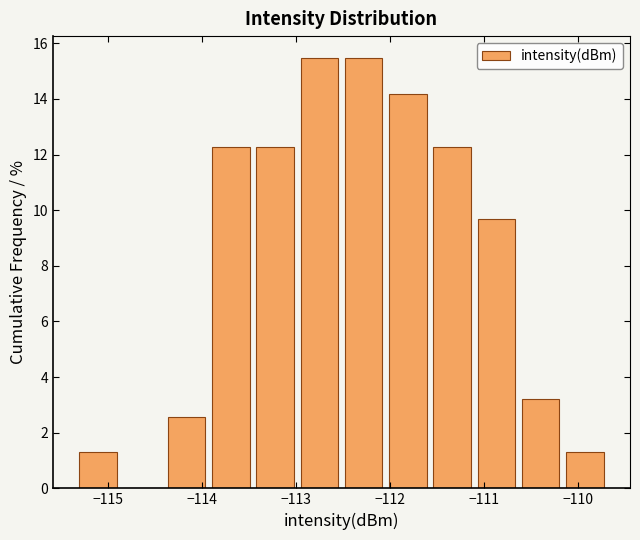

What is the height of the bar covering -114.4 to -113.9 on the x-axis? Neither the bar edges nor the heights are printed on the chart, so give them approximately, as read against the axes.

2.6